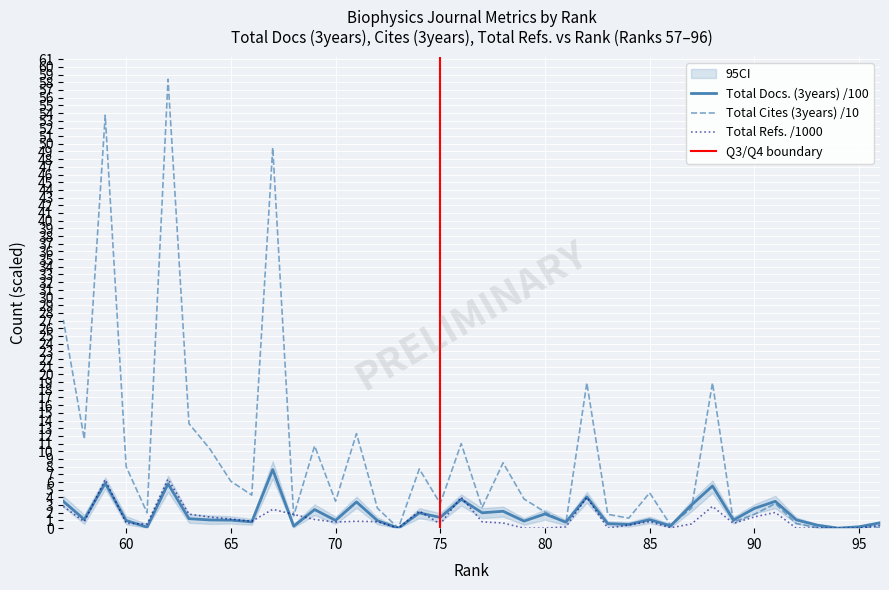

How many values in Total Docs. (3years) are above zero?

38